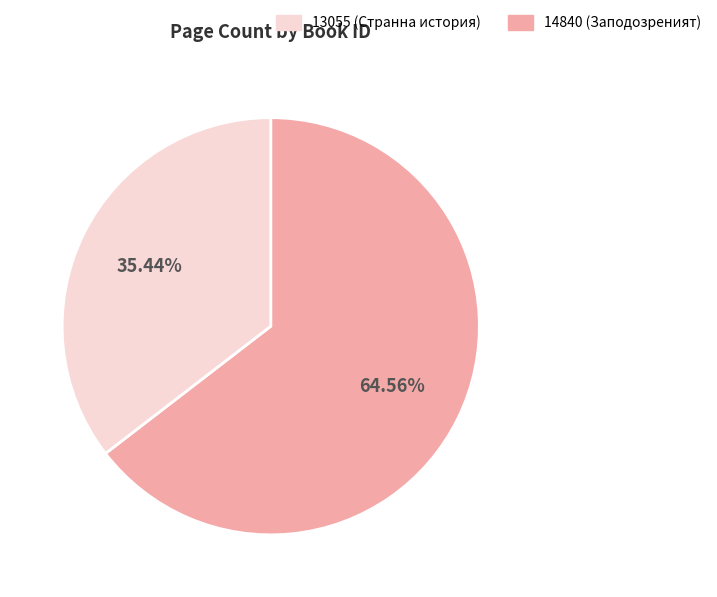

Is there any slice that represents more than half of the pie?

Yes